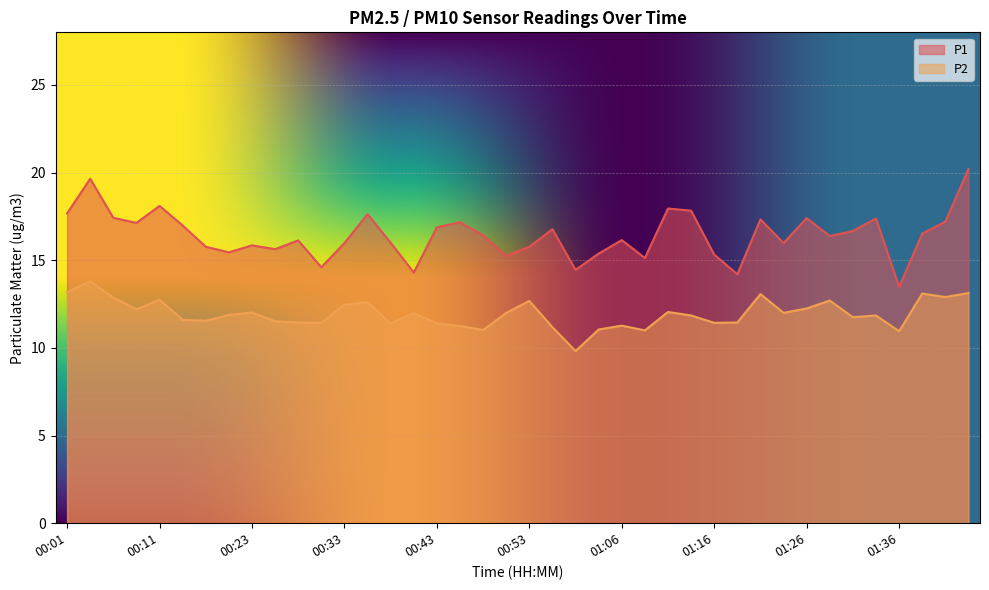

What is the sum of all P1 values?

657.5